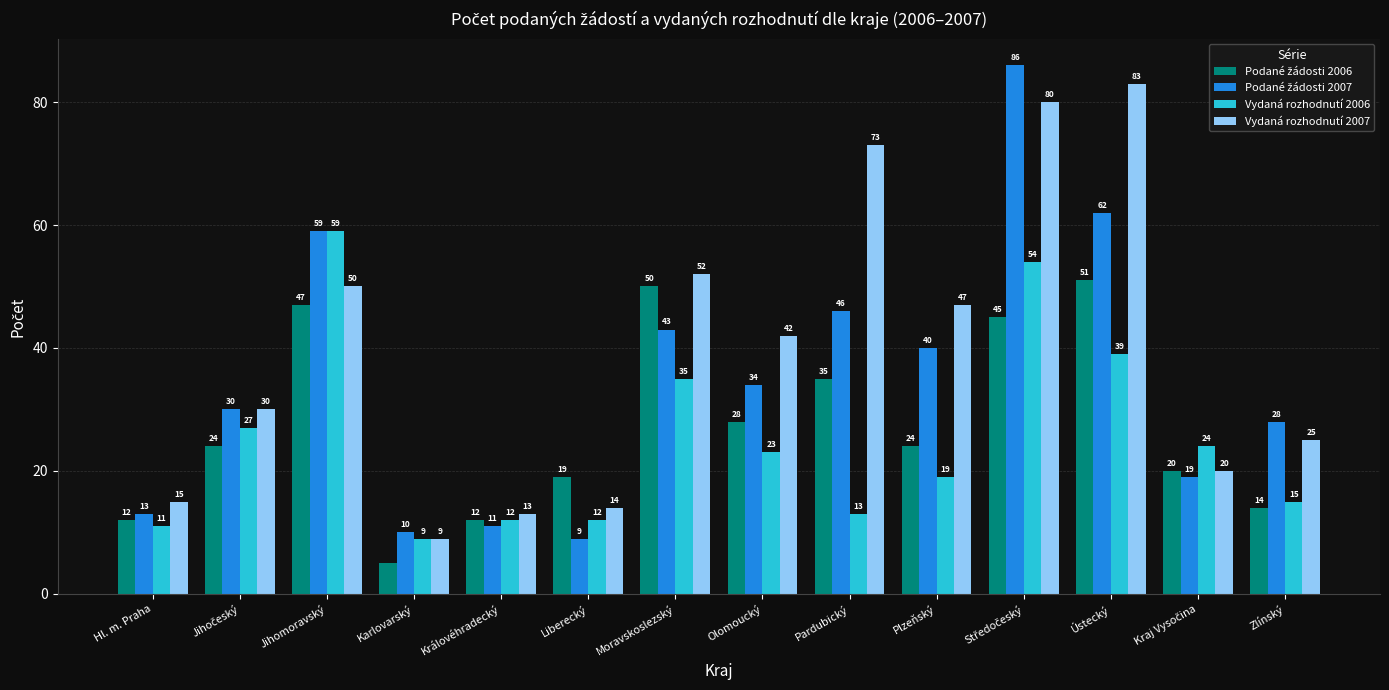

The Vydaná rozhodnutí 2007 series shows 20 at Liberecký. True or false?

False